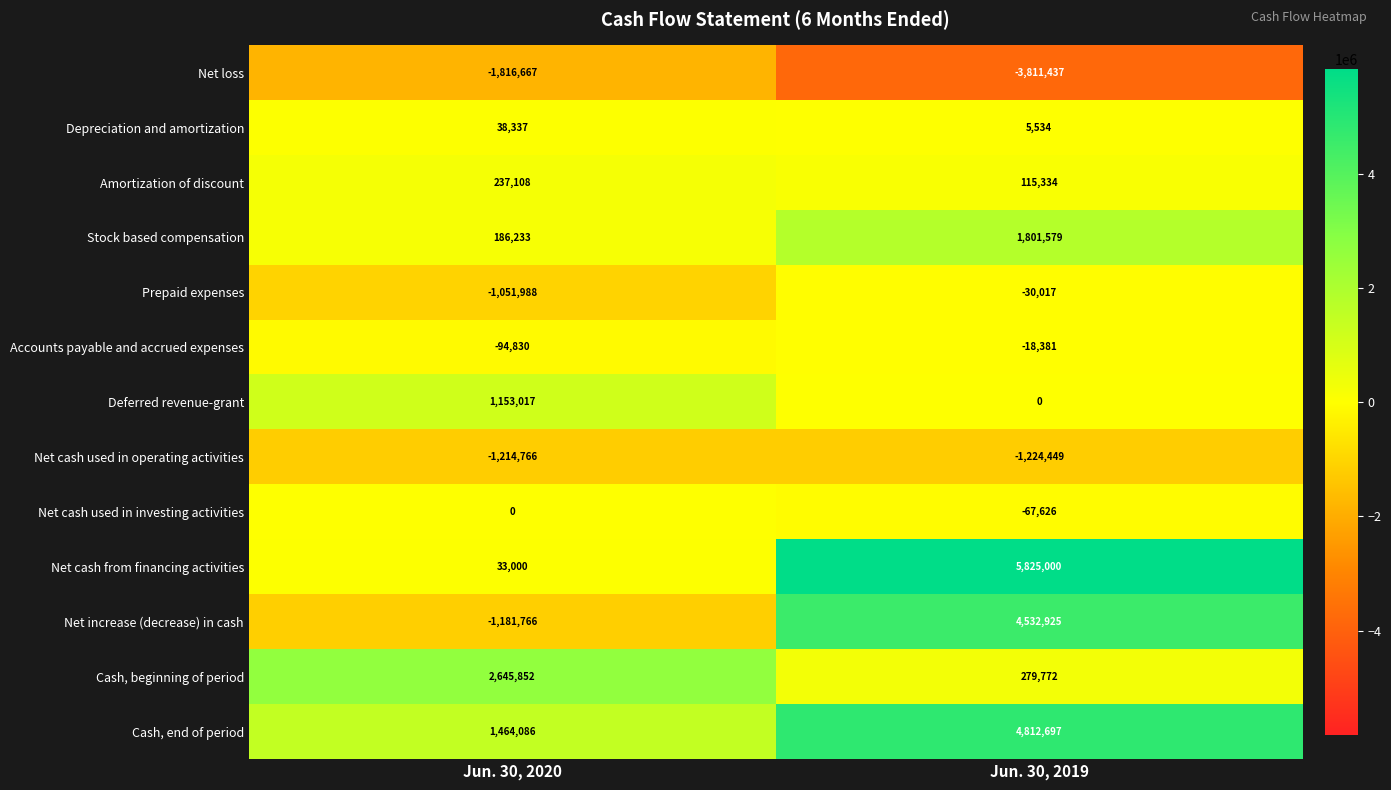

At which label does Accounts payable and accrued expenses reach its peak?

Jun. 30, 2019